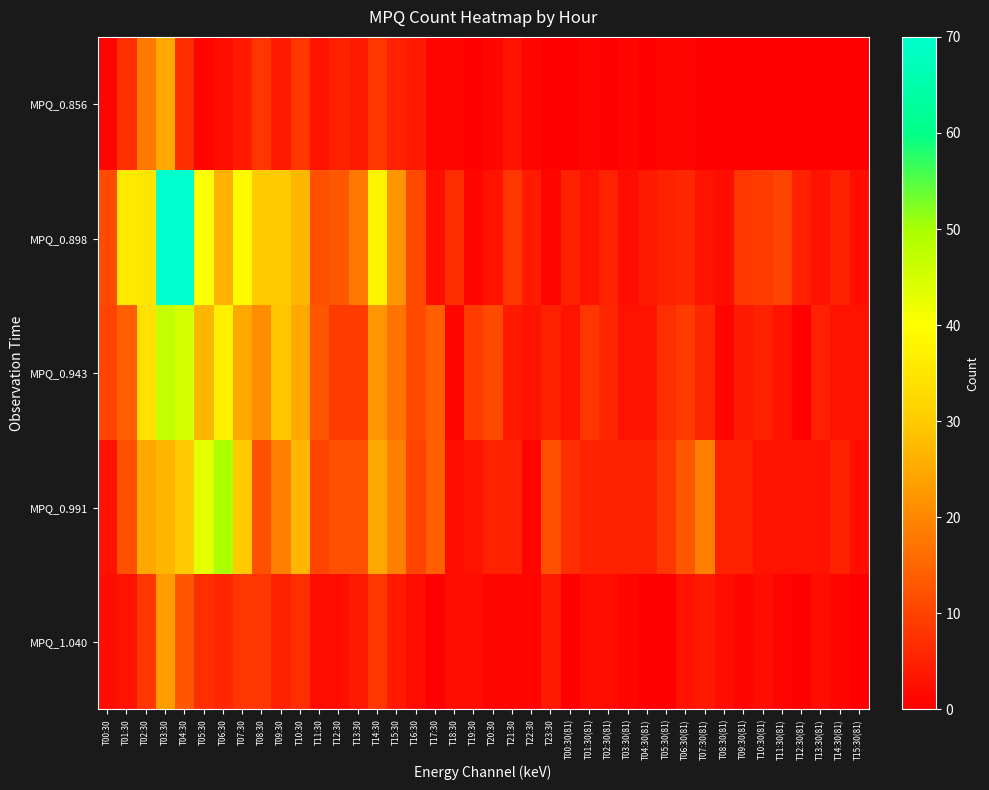

What is the spread (max minus min) of values at T00:30(81)?

7